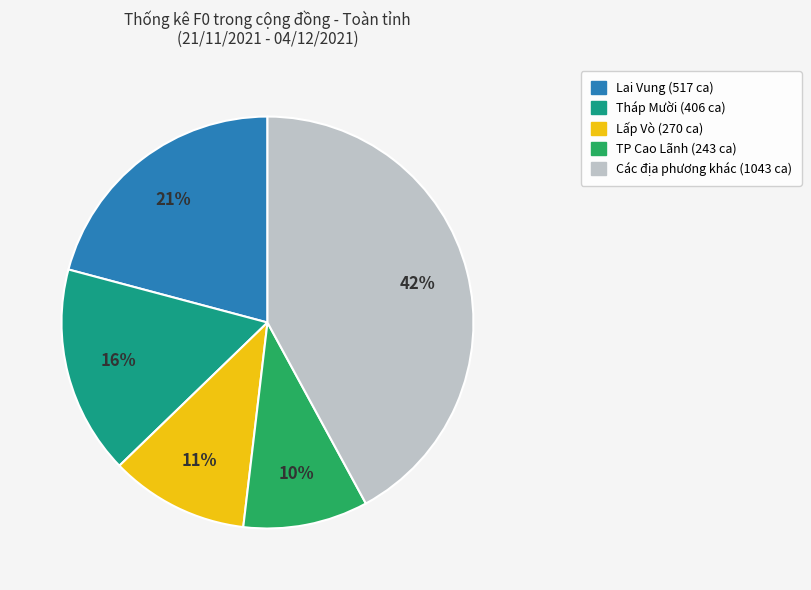

To the nearest percent, what is the average slice percentage?

20%